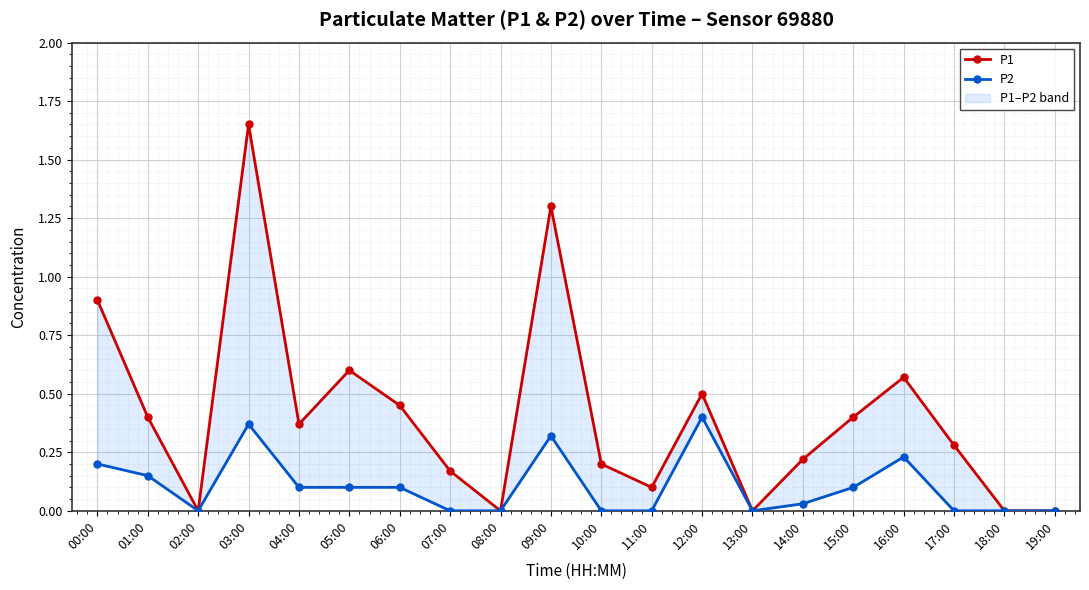

At which category is the sum across all series the highest?

03:00